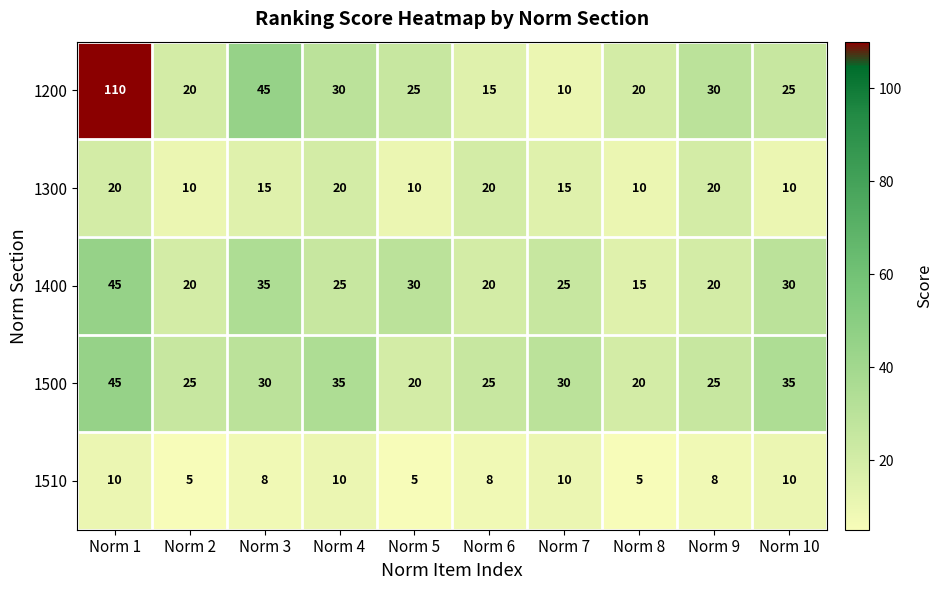

Is it true that 1500 equals 45 at Norm 1?

True